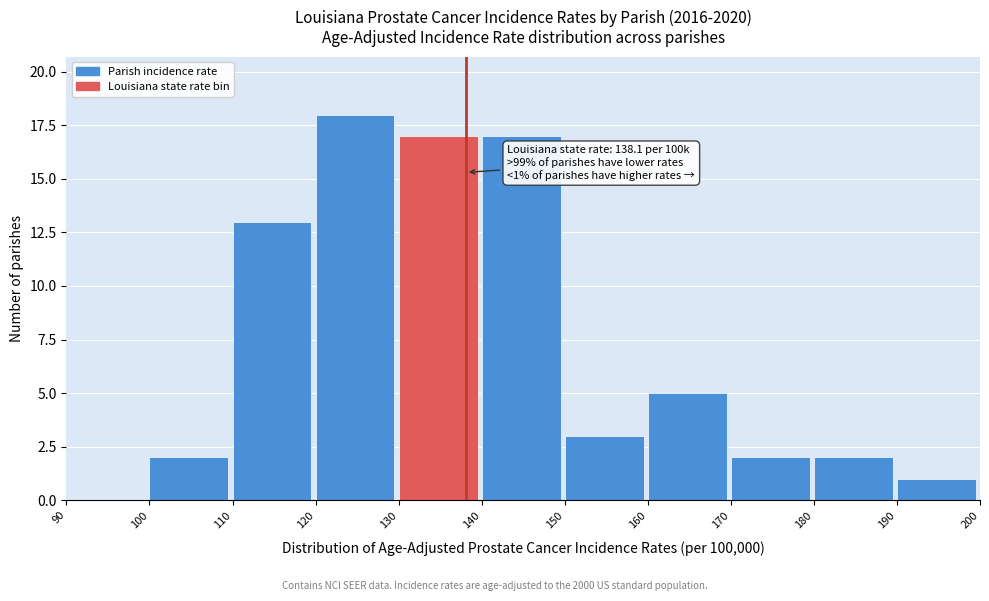

Over which range of the x-axis is the bar tallest?

120 to 130